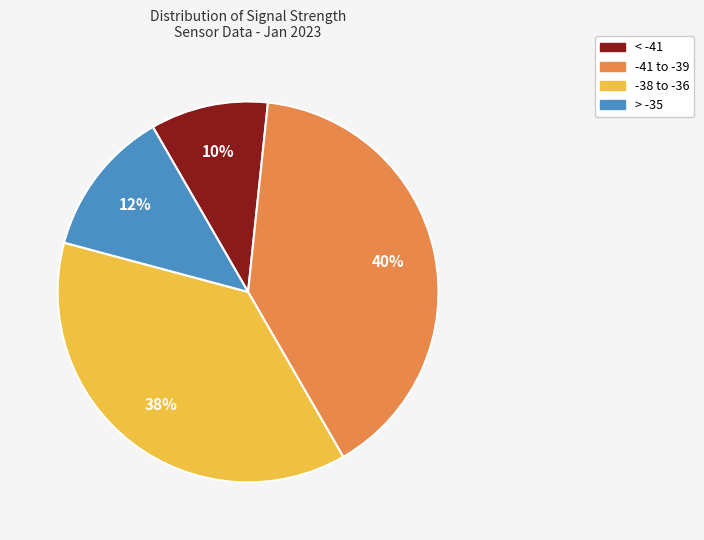

How many segments does this pie chart have?

4